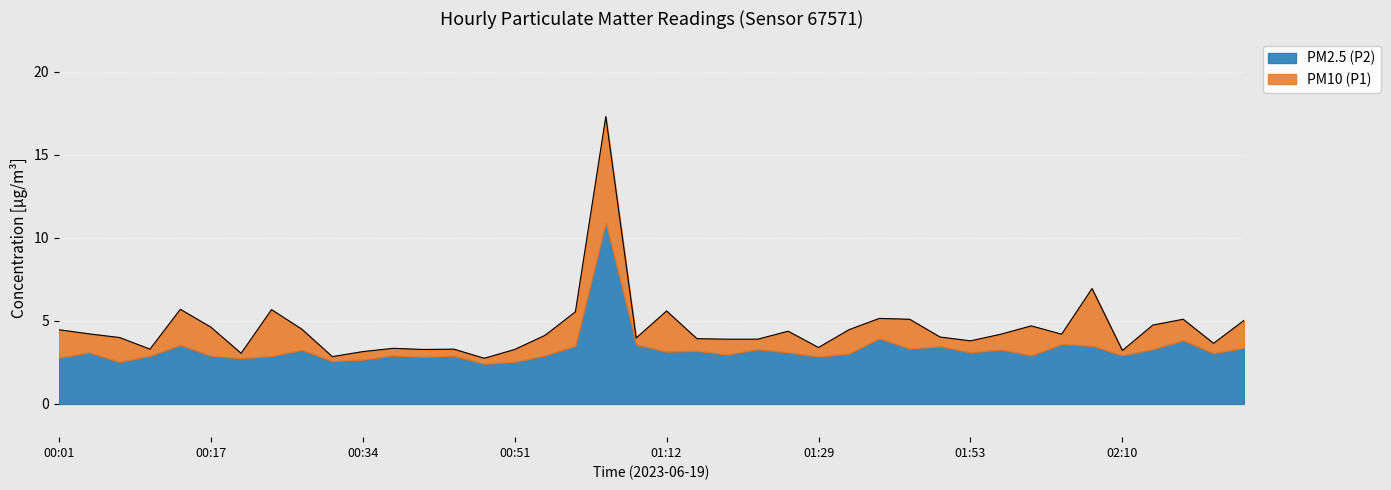

List the labels in order of value, largest first.

01:02, 02:07, 00:14, 00:24, 01:12, 00:58, 01:39, 01:43, 02:17, 02:24, 02:13, 02:00, 00:17, 00:28, 00:01, 01:36, 01:26, 00:04, 01:57, 02:03, 00:55, 01:46, 00:07, 01:05, 01:15, 01:19, 01:22, 01:53, 02:20, 01:29, 00:38, 00:11, 00:45, 00:41, 00:51, 02:10, 00:34, 00:21, 00:31, 00:48